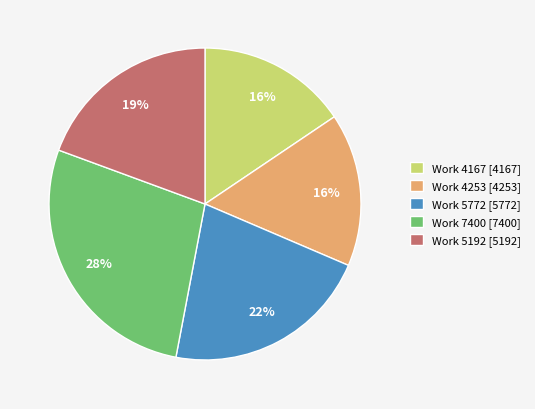

Is the sum of Work 7400 [7400] and Work 5772 [5772] greater than half?

No